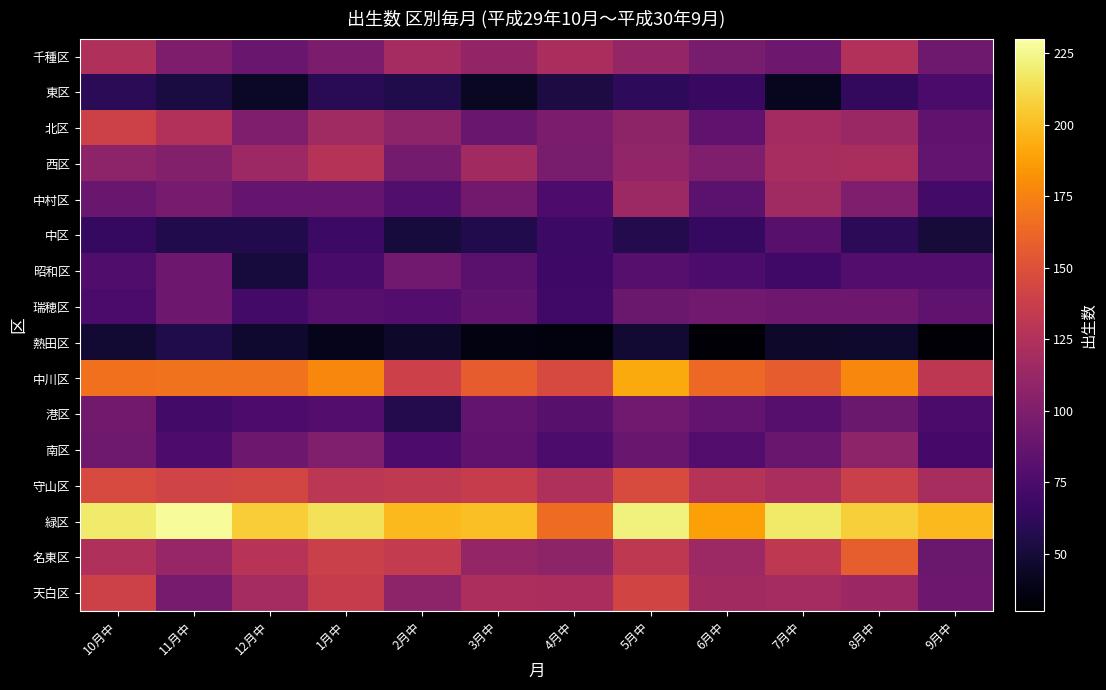

Which series has the largest total across all categories?

緑区